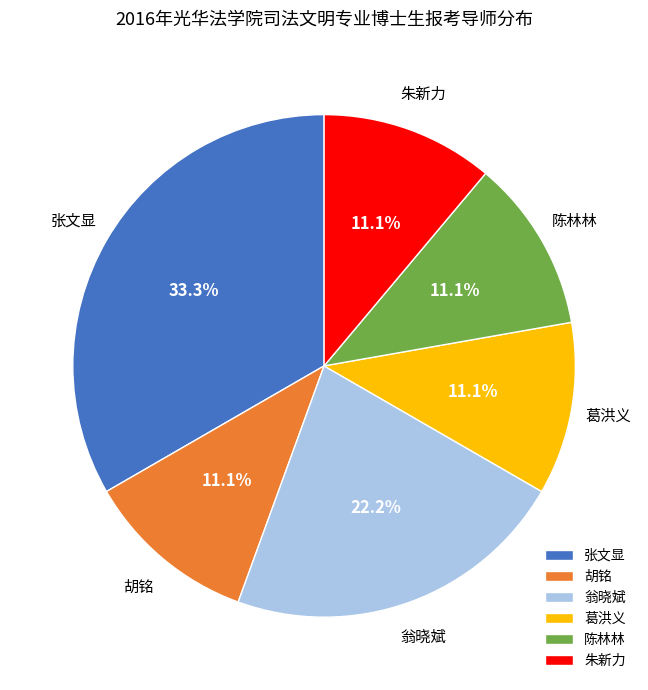

Is the sum of 翁晓斌 and 张文显 greater than half?

Yes